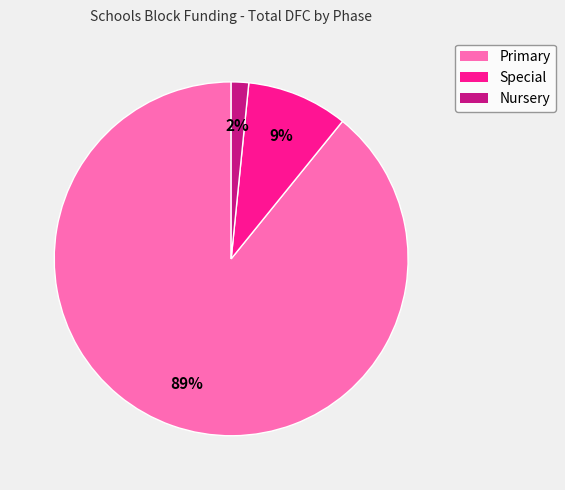

To the nearest percent, what portion does Nursery represent?

2%